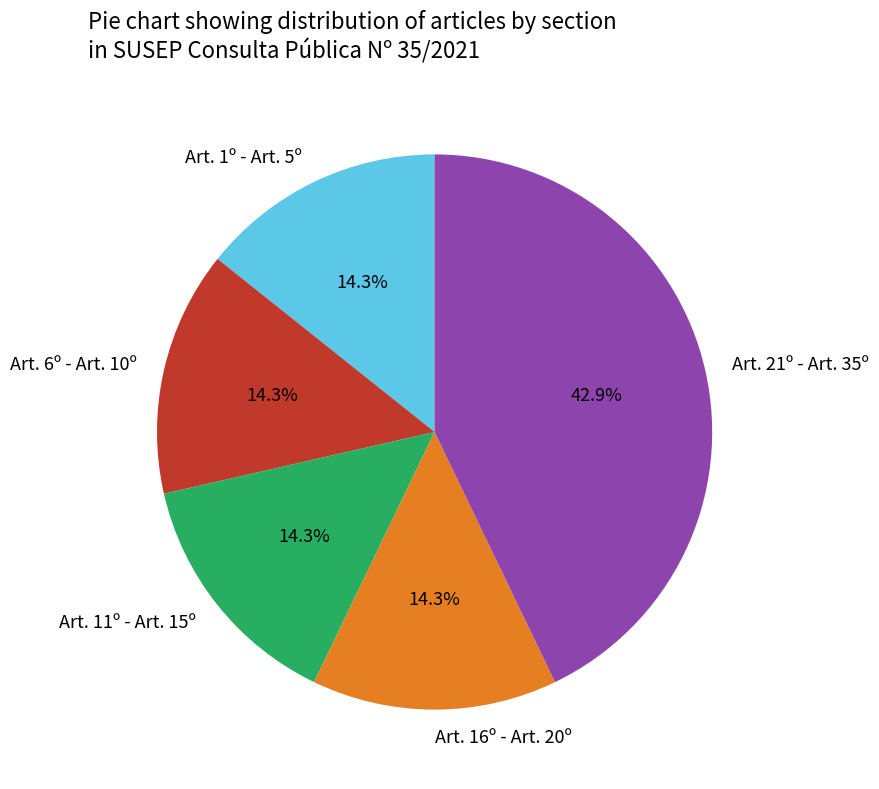

To the nearest percent, what portion does Art. 21º - Art. 35º represent?

43%